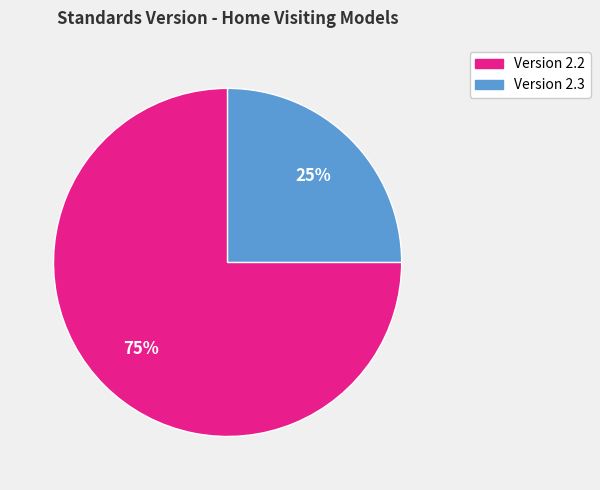

Is there a majority slice in this chart?

Yes